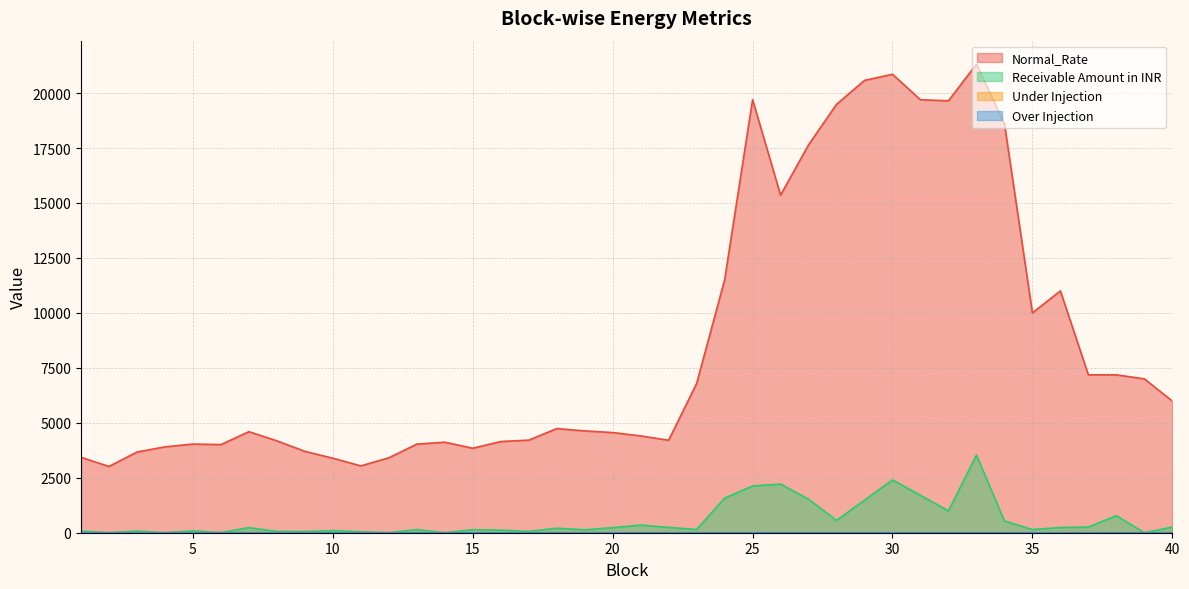

True or false: Receivable Amount in INR has more than 0 points higher than both neighbors.

True